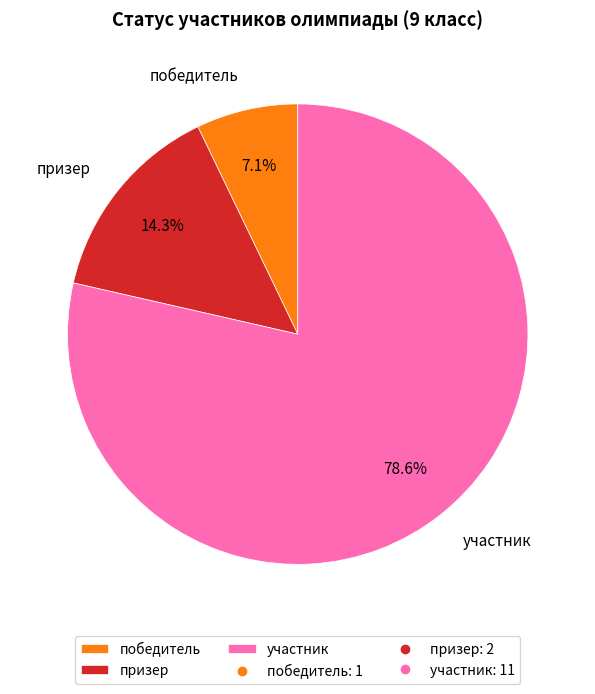

To the nearest percent, what is the average slice percentage?

33%